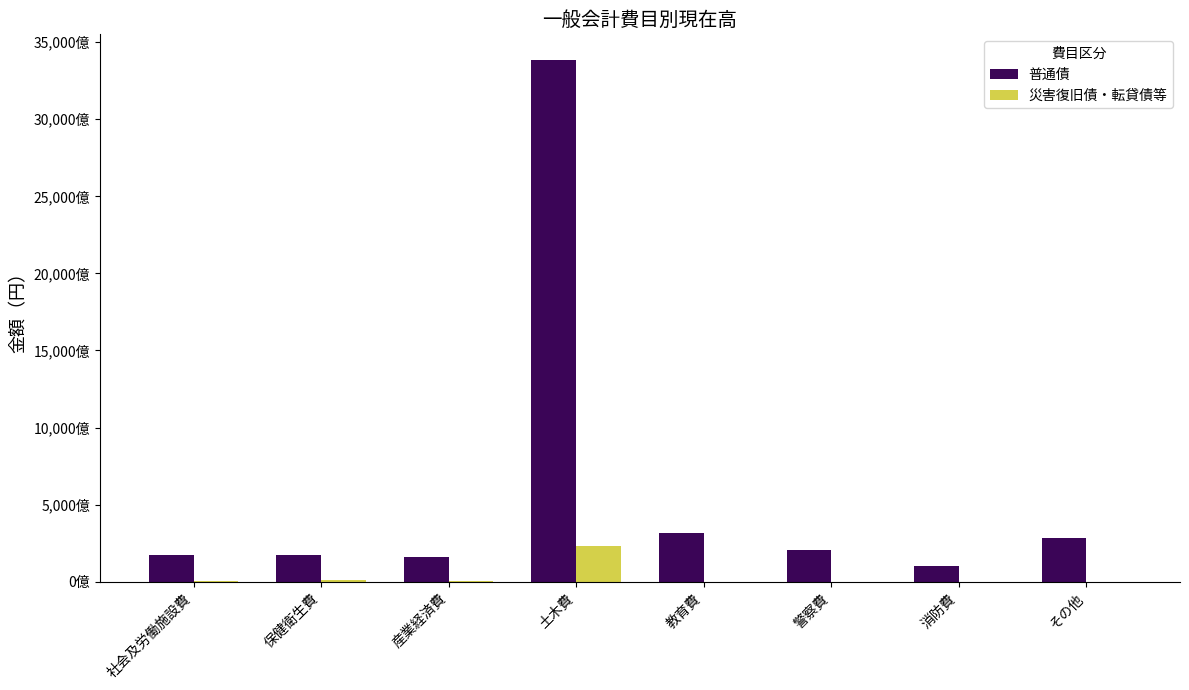

Reading left to right, what are all the values shown in this chart?

普通債: 社会及労働施設費=177292775150	保健衛生費=175594860777	産業経済費=159394287000	土木費=3379142045023	教育費=319117084754	警察費=205553800000	消防費=99735666000	その他=286842182032
災害復旧債・転貸債等: 社会及労働施設費=3806800000	保健衛生費=9983000000	産業経済費=8714423520	土木費=229938000000	教育費=0	警察費=0	消防費=0	その他=0